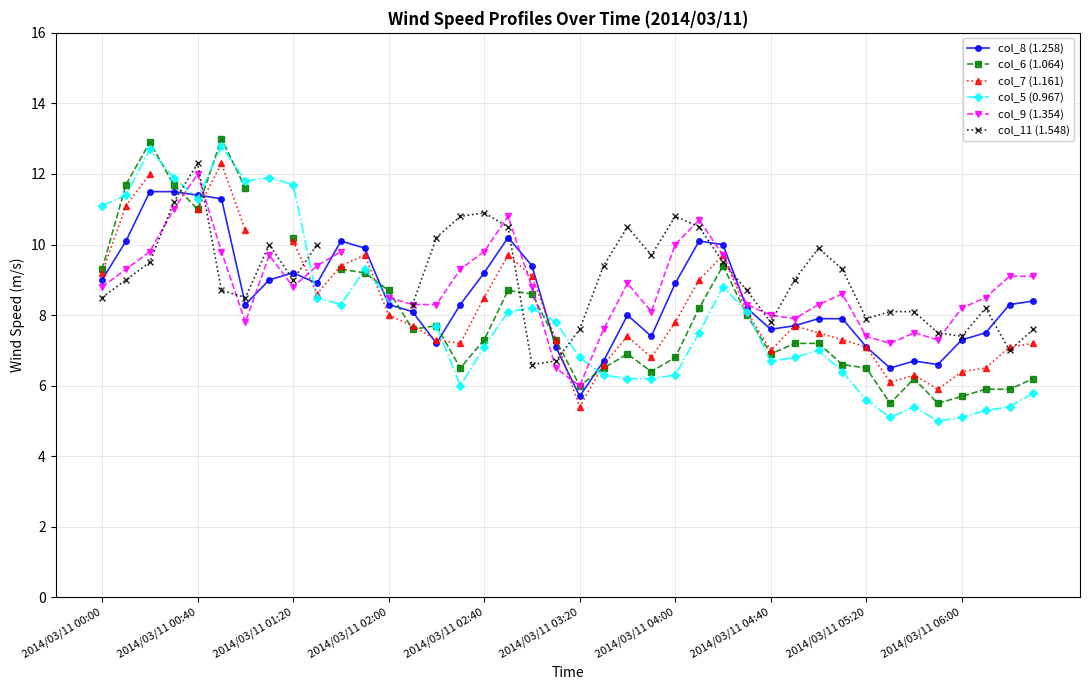

True or false: col_8 (1.258) has more than 1 interior local peaks.

True